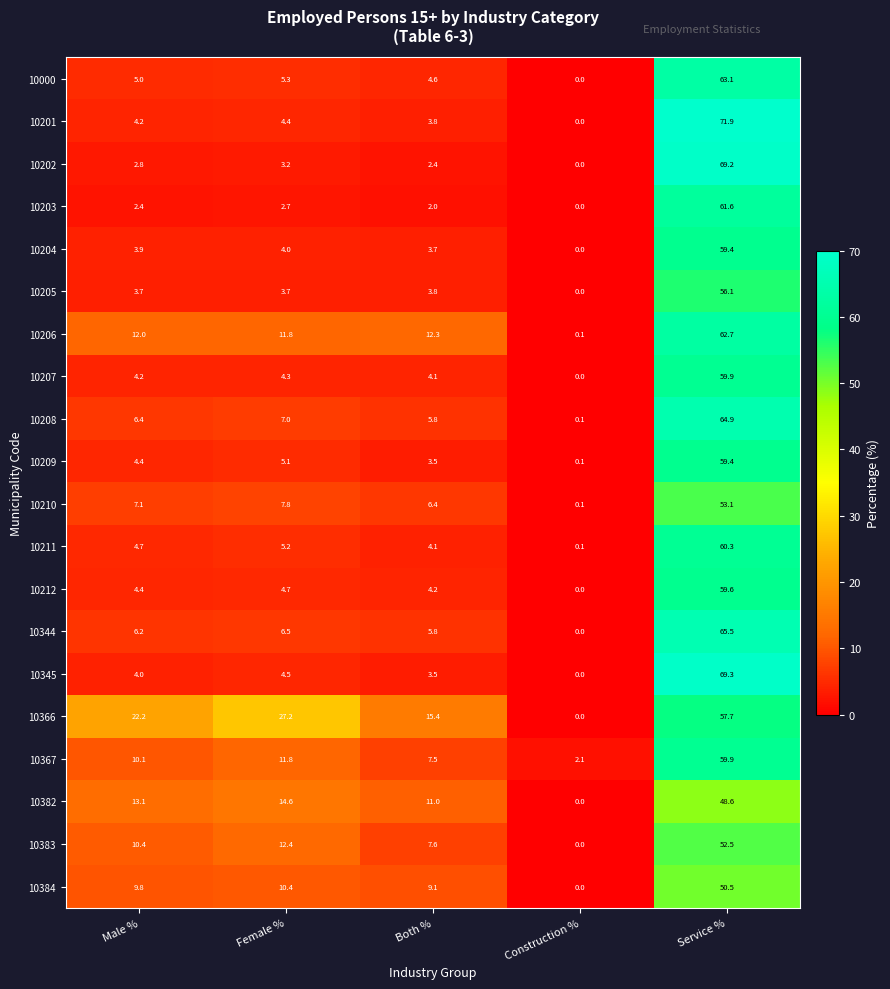

Count the number of data series in this chart.

20